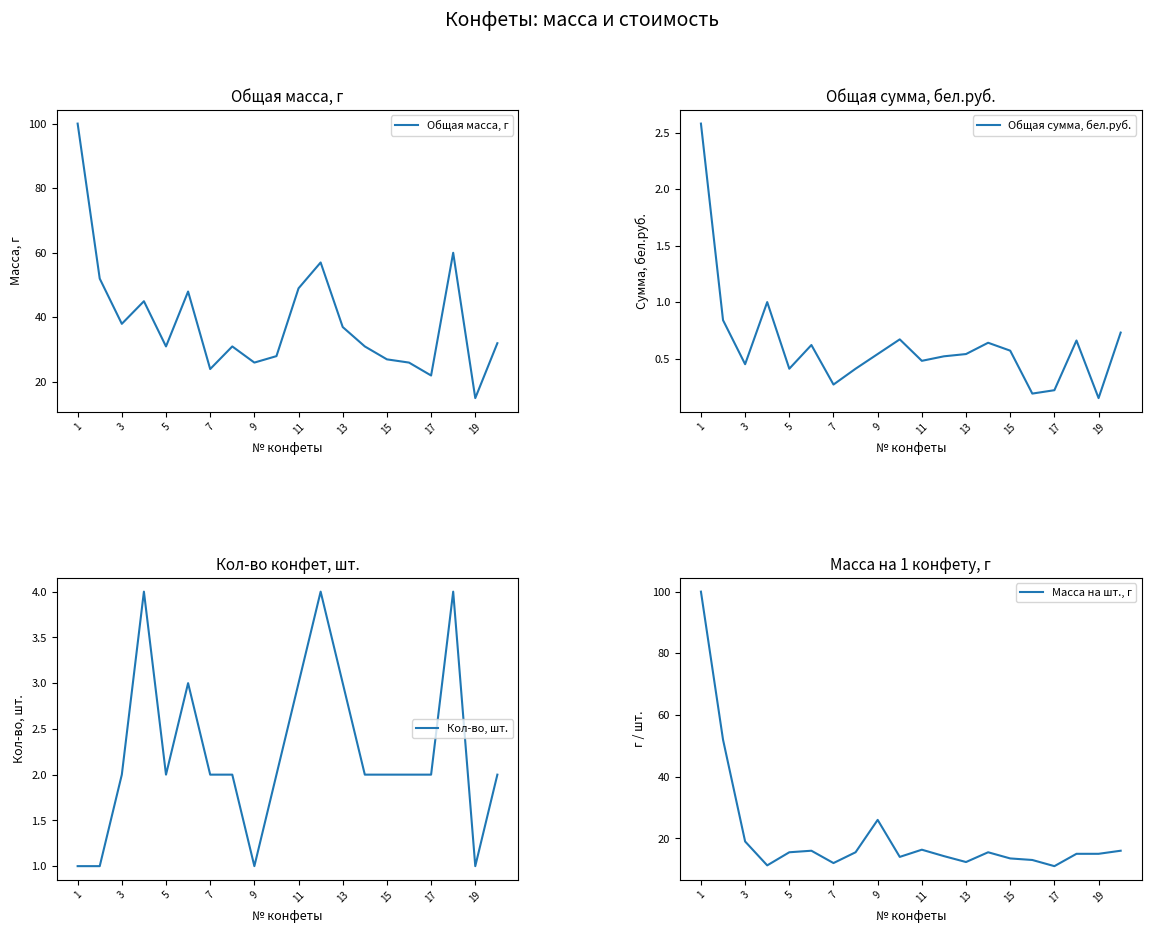

True or false: Кол-во, шт. has a value of 3 at 13.

True